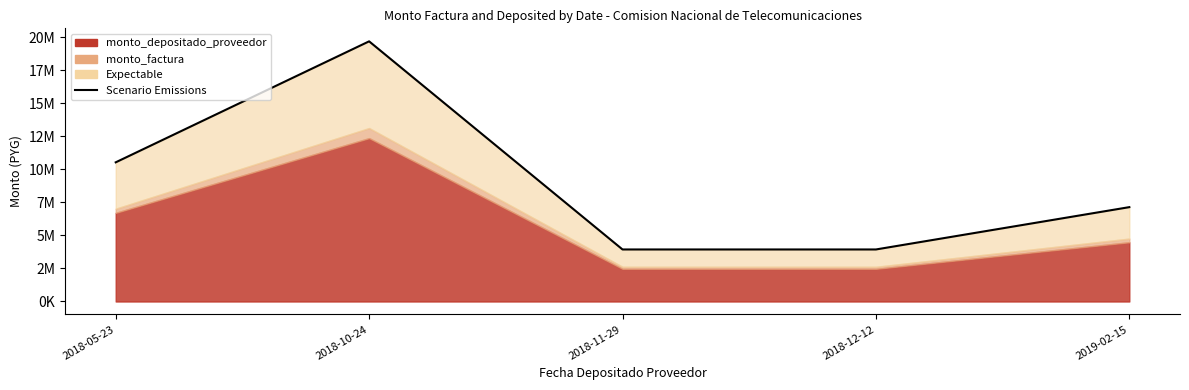

List the labels in order of value, smallest first.

2018-11-29, 2018-12-12, 2019-02-15, 2018-05-23, 2018-10-24